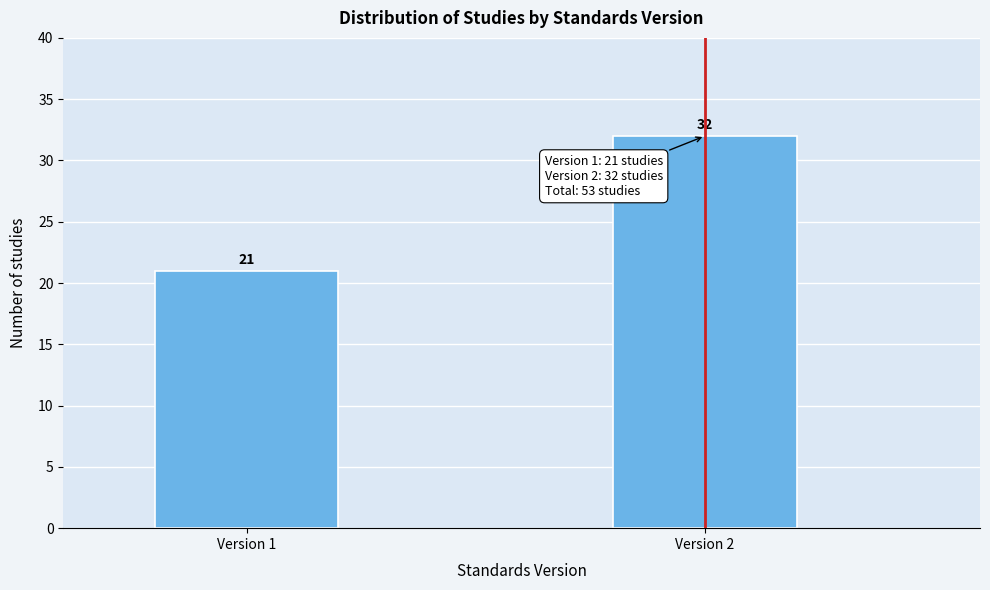

Reading left to right, list all the values displayed in this chart.

Version 1=21	Version 2=32